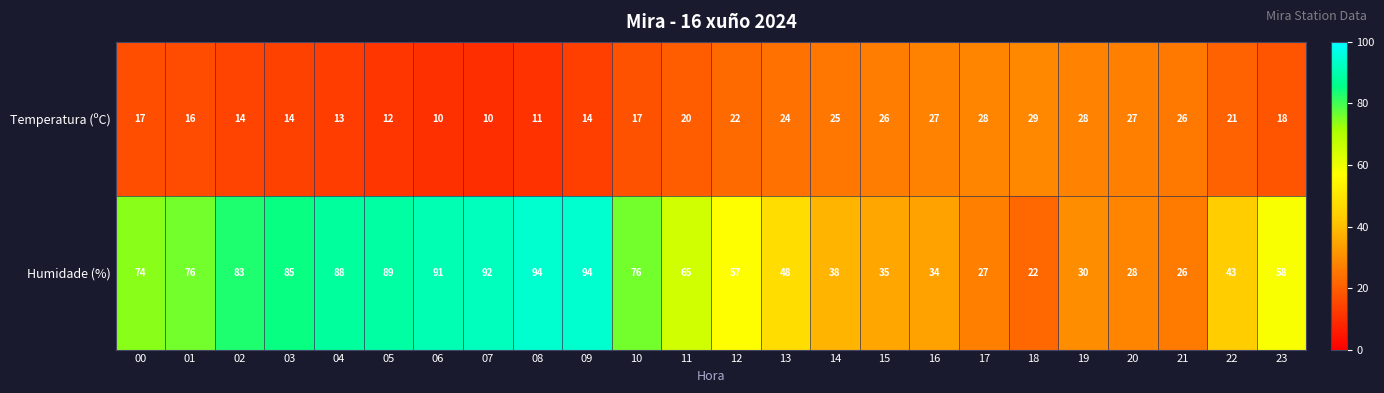

Rank the series by their maximum value, from lowest to highest.

Temperatura (ºC), Humidade (%)